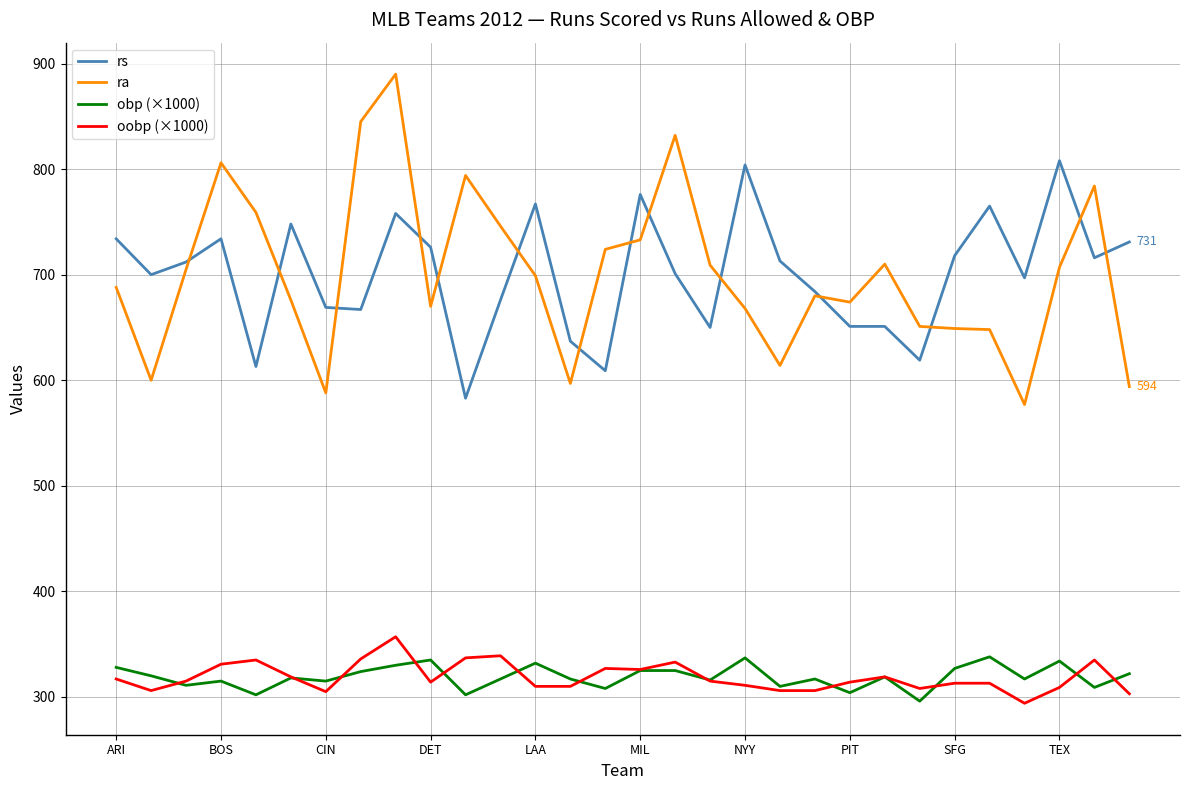

Does the chart display data point markers on the line(s)?

No